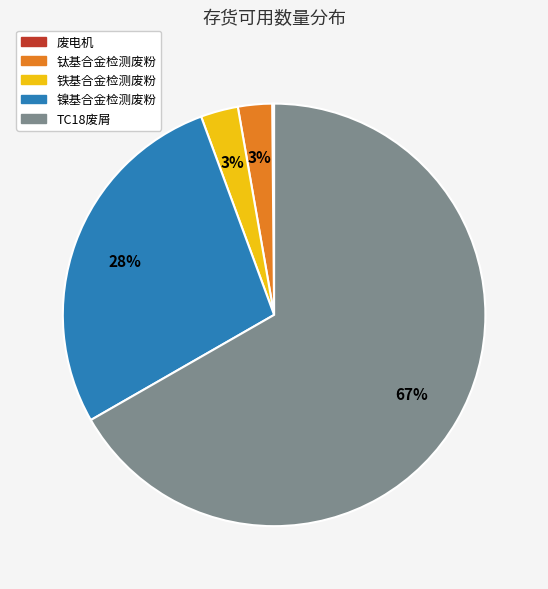

Does 钛基合金检测废粉 represent more than half of the total?

No